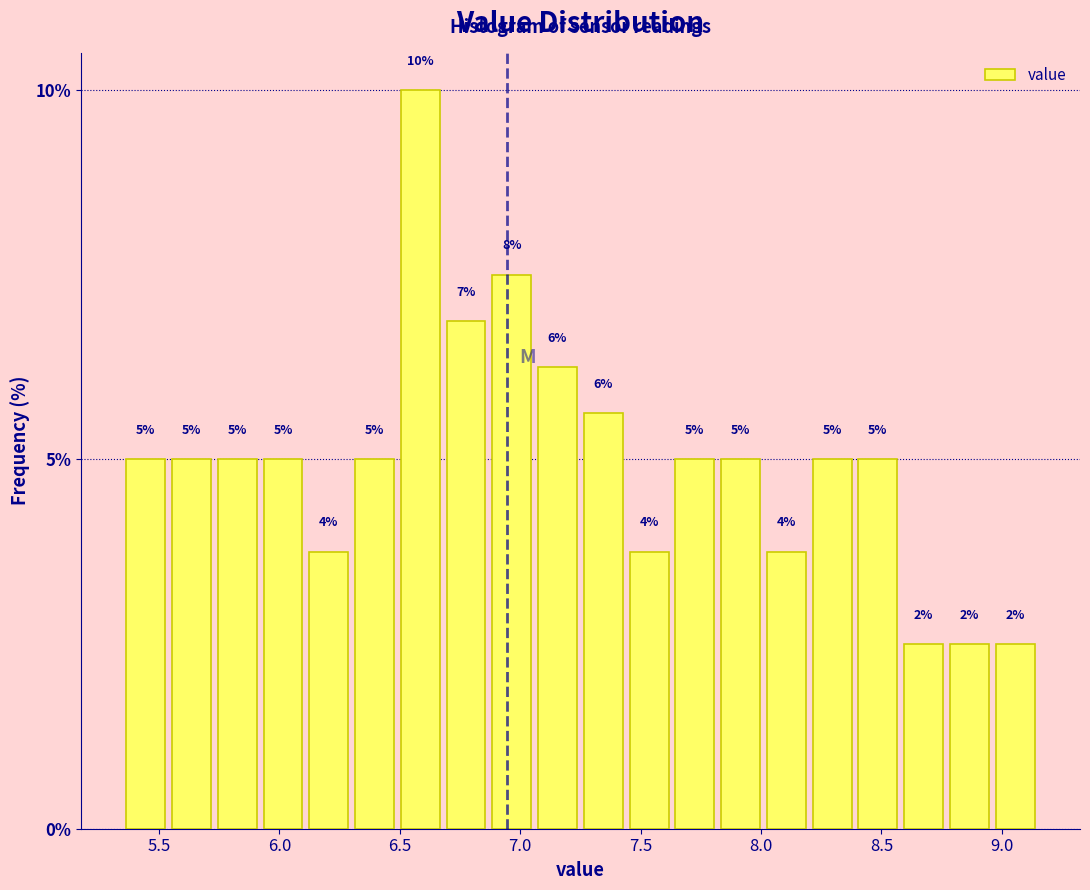

Around what value on the x-axis is the tallest bar? Give the approximate position of its centre, as read against the axis.

6.60